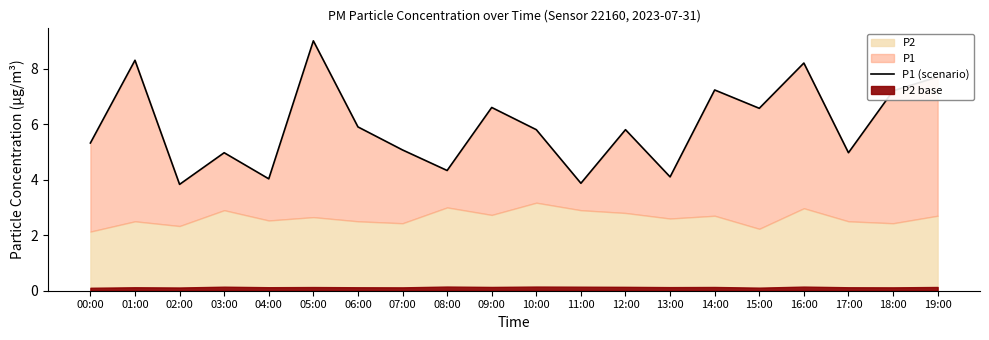

Reading left to right, what are all the values shown in this chart?

00:00=5.3	01:00=8.3	02:00=3.8	03:00=5.0	04:00=4.0	05:00=9.0	06:00=5.9	07:00=5.1	08:00=4.3	09:00=6.6	10:00=5.8	11:00=3.9	12:00=5.8	13:00=4.1	14:00=7.2	15:00=6.6	16:00=8.2	17:00=5.0	18:00=7.2	19:00=7.7